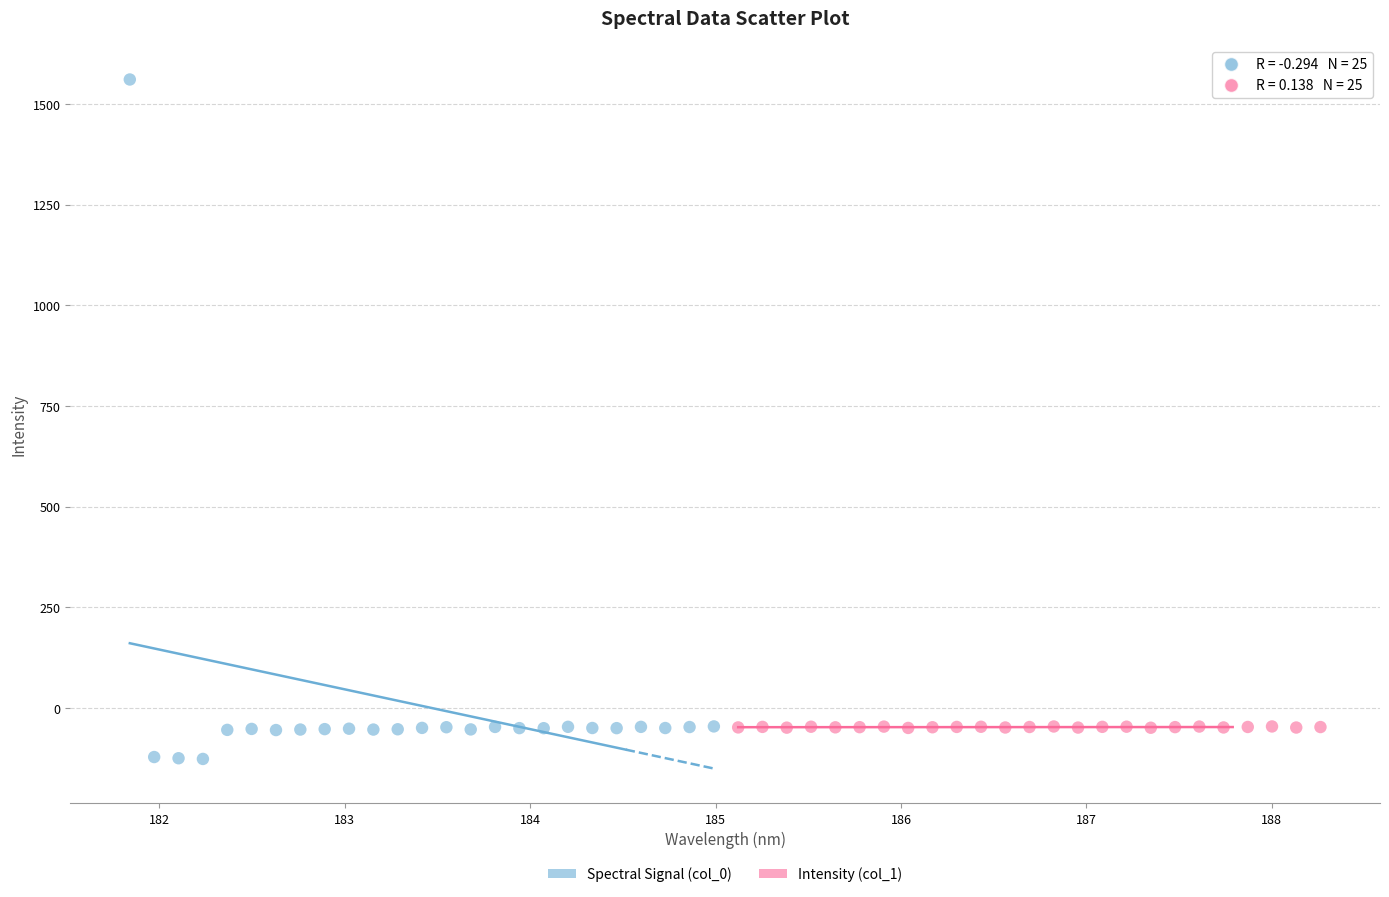

Which series reaches the maximum Y coordinate?

Spectral Signal (col_0)